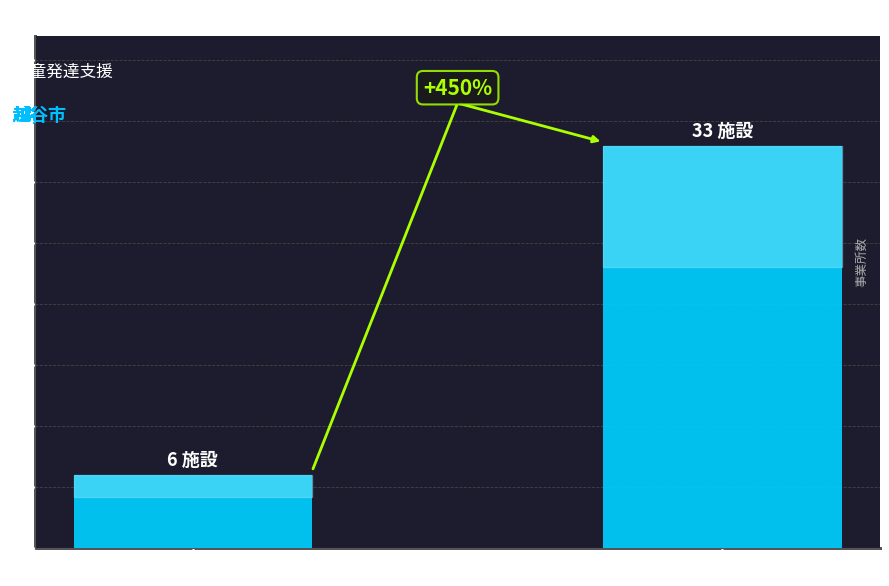

What is the maximum value shown in the chart?

33